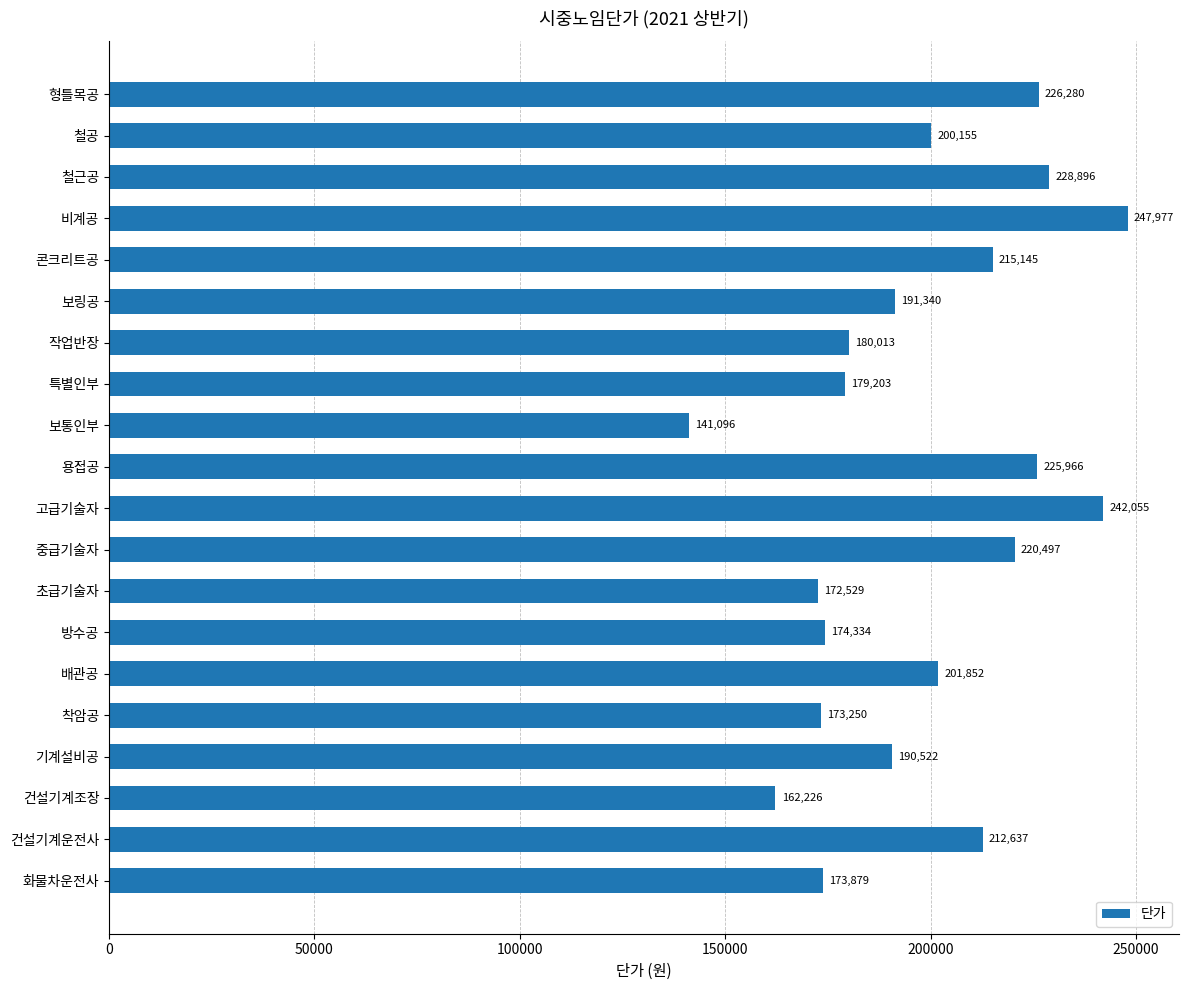

What is the label of the 18th bar from the bottom?

철근공